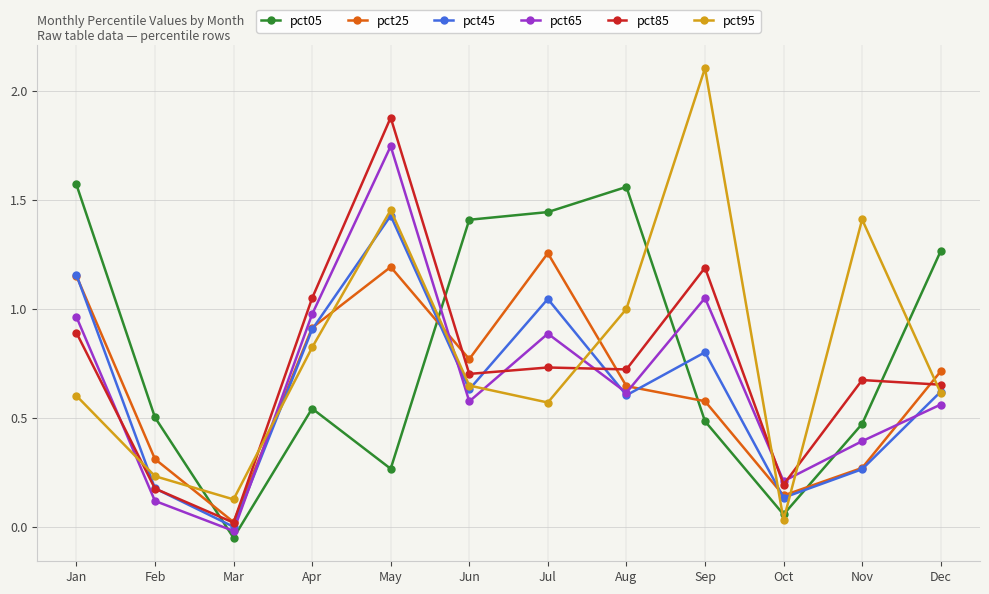

How many times do pct05 and pct25 cross each other?

4